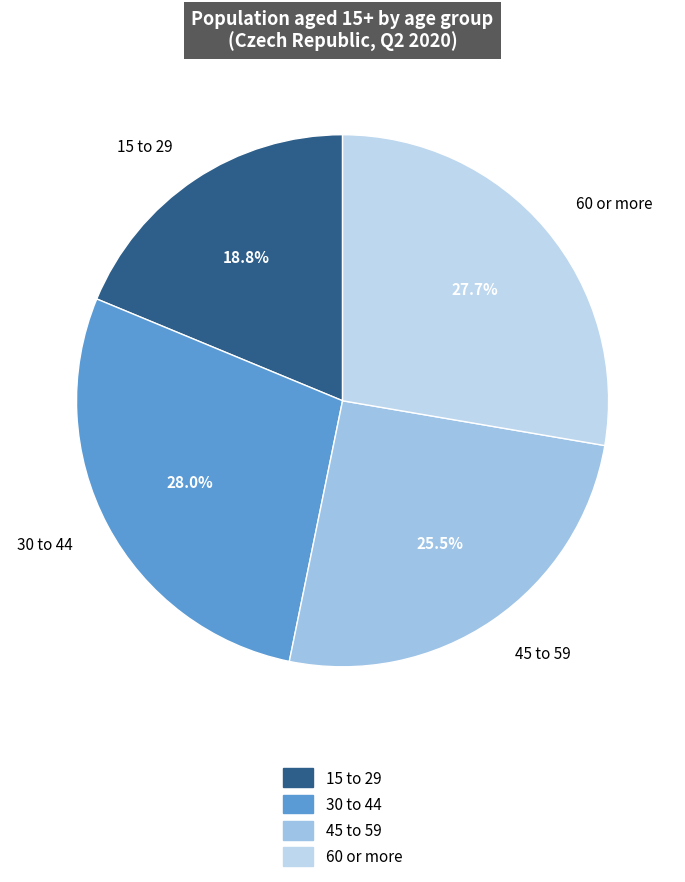

To the nearest percent, what percentage of the pie is 15 to 29?

19%